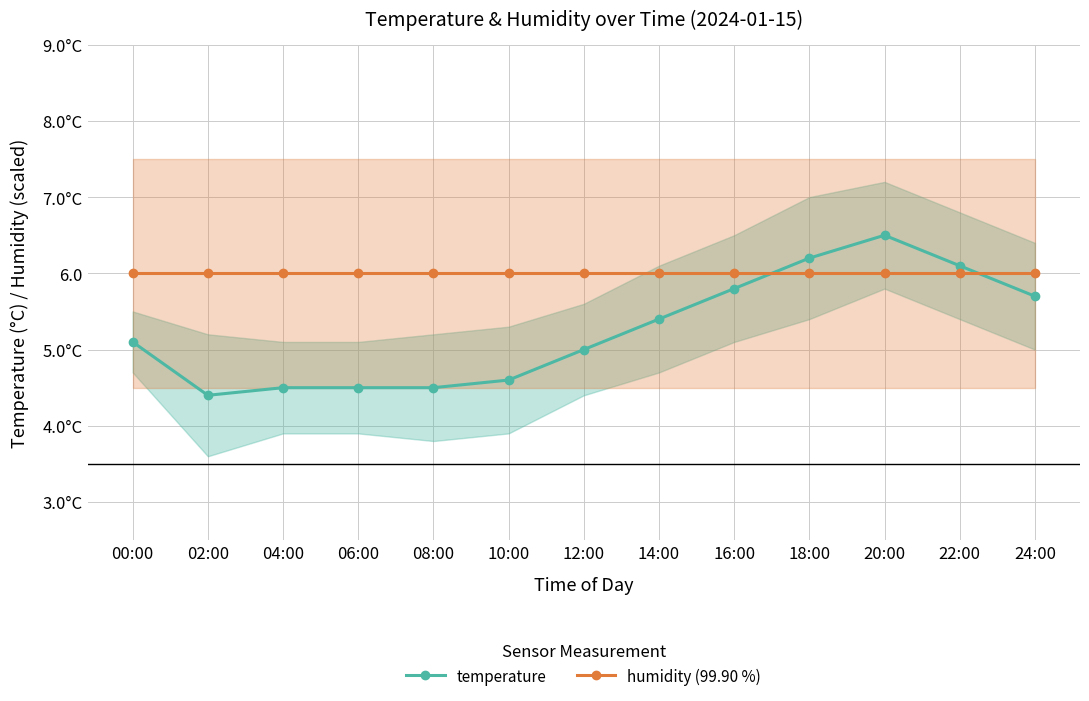

Which series has the largest range (max minus min)?

temperature